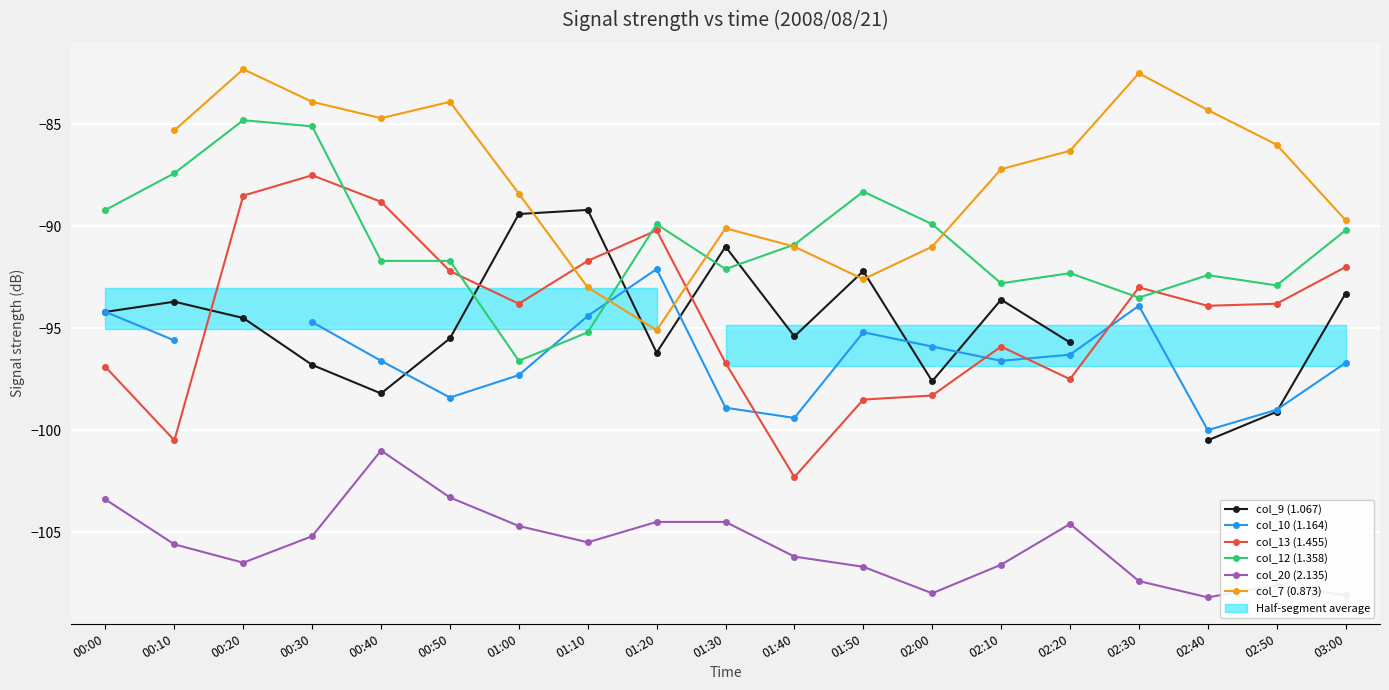

What is the difference between the maximum and minimum values in the col_9 (1.067) series?

11.3